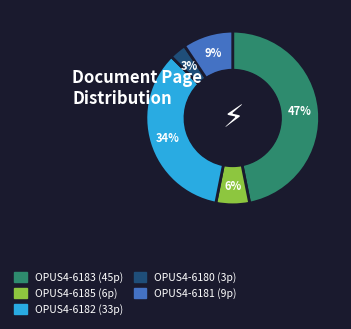

How many slices are in this pie chart?

5